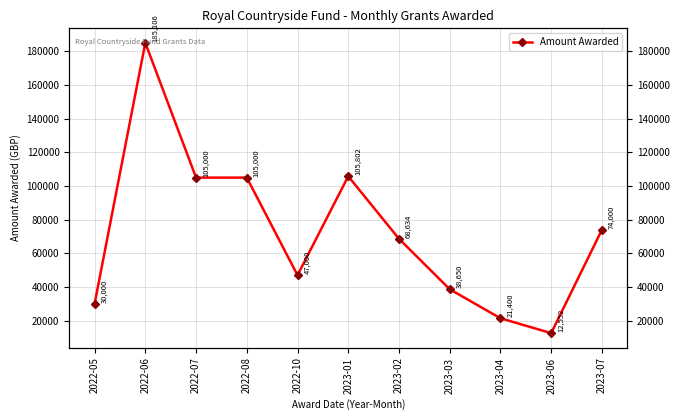

List the labels in order of value, largest first.

2022-06, 2023-01, 2022-07, 2022-08, 2023-07, 2023-02, 2022-10, 2023-03, 2022-05, 2023-04, 2023-06